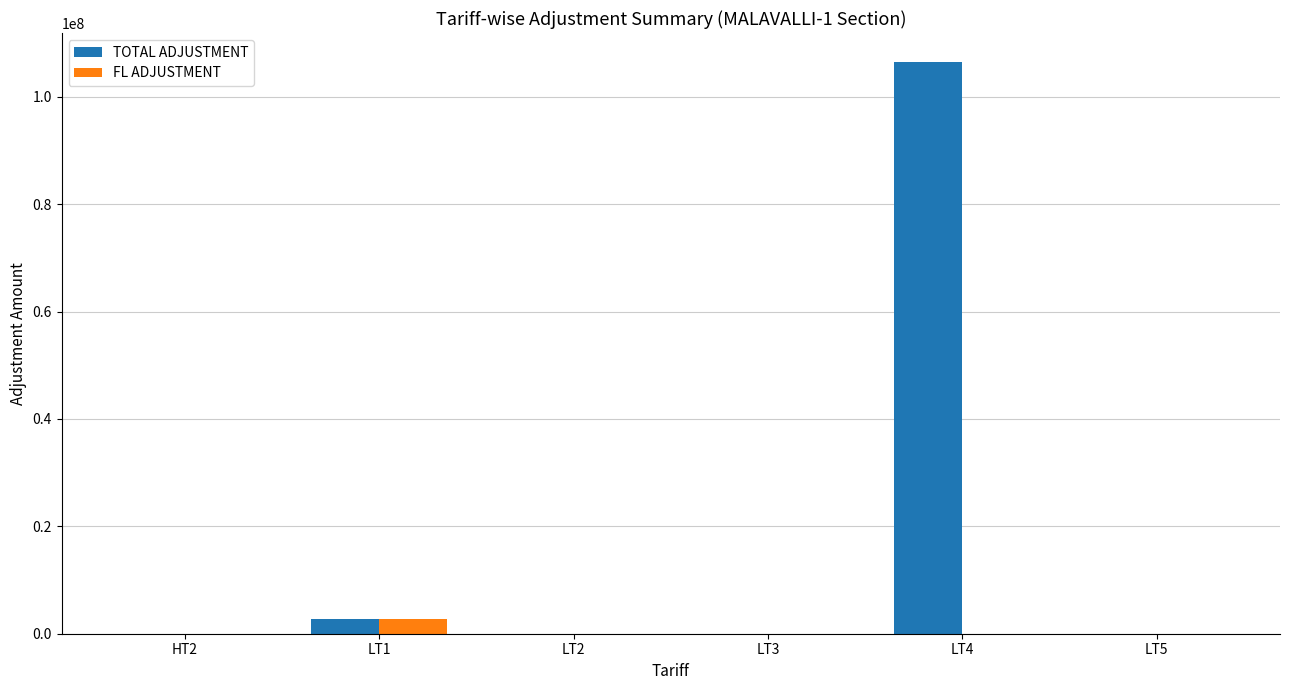

Are the bars grouped side by side (vs. stacked)?

Yes